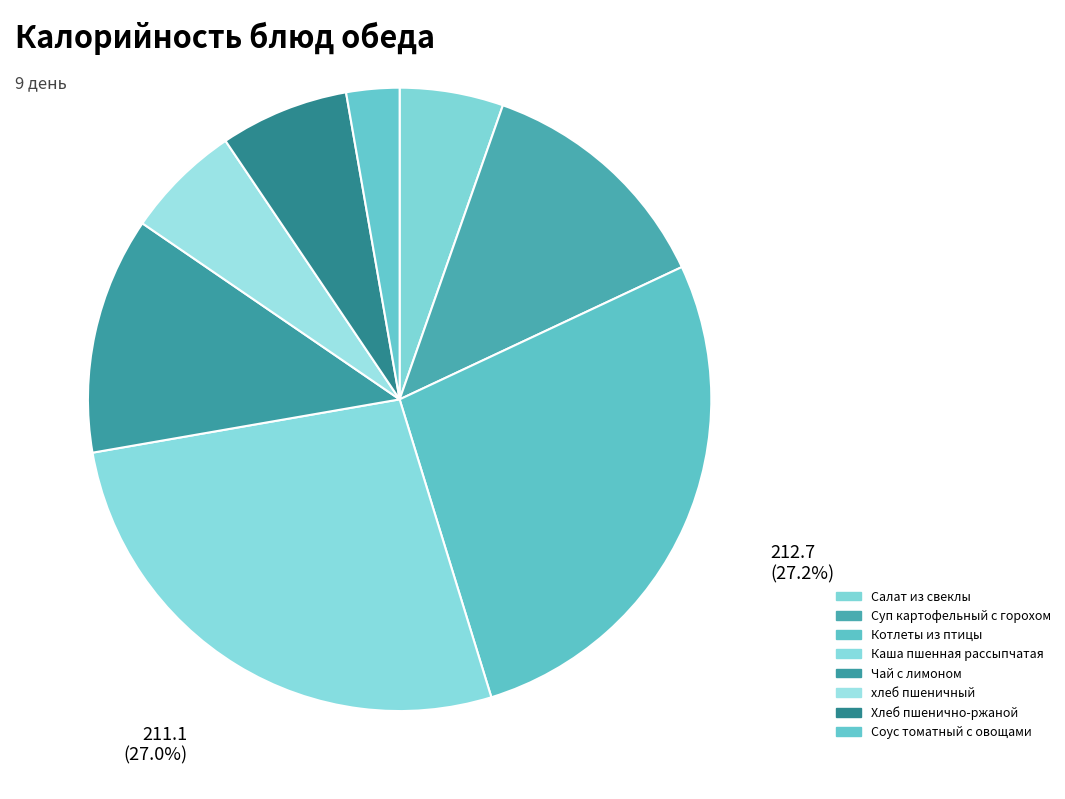

Does хлеб пшеничный represent more than half of the total?

No